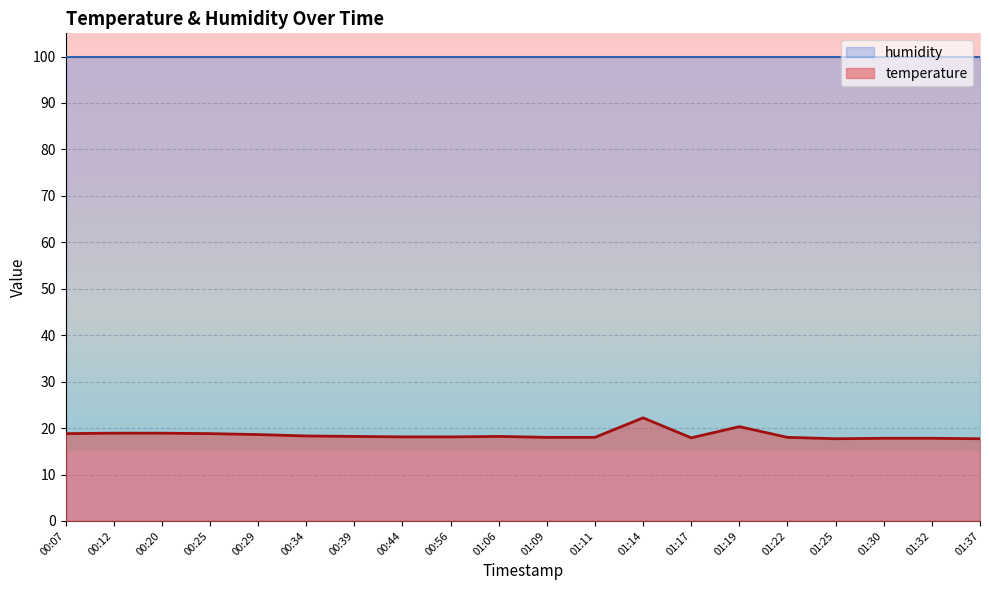

List the labels in order of value, largest first.

01:14, 01:19, 00:12, 00:20, 00:07, 00:25, 00:29, 00:34, 00:39, 01:06, 00:44, 00:56, 01:09, 01:11, 01:22, 01:17, 01:30, 01:32, 01:25, 01:37